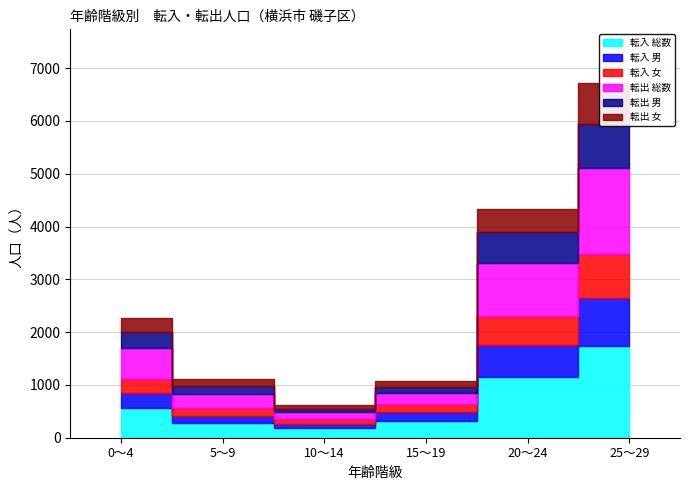

Where is 転入 女 nearest to the value 463?

20～24